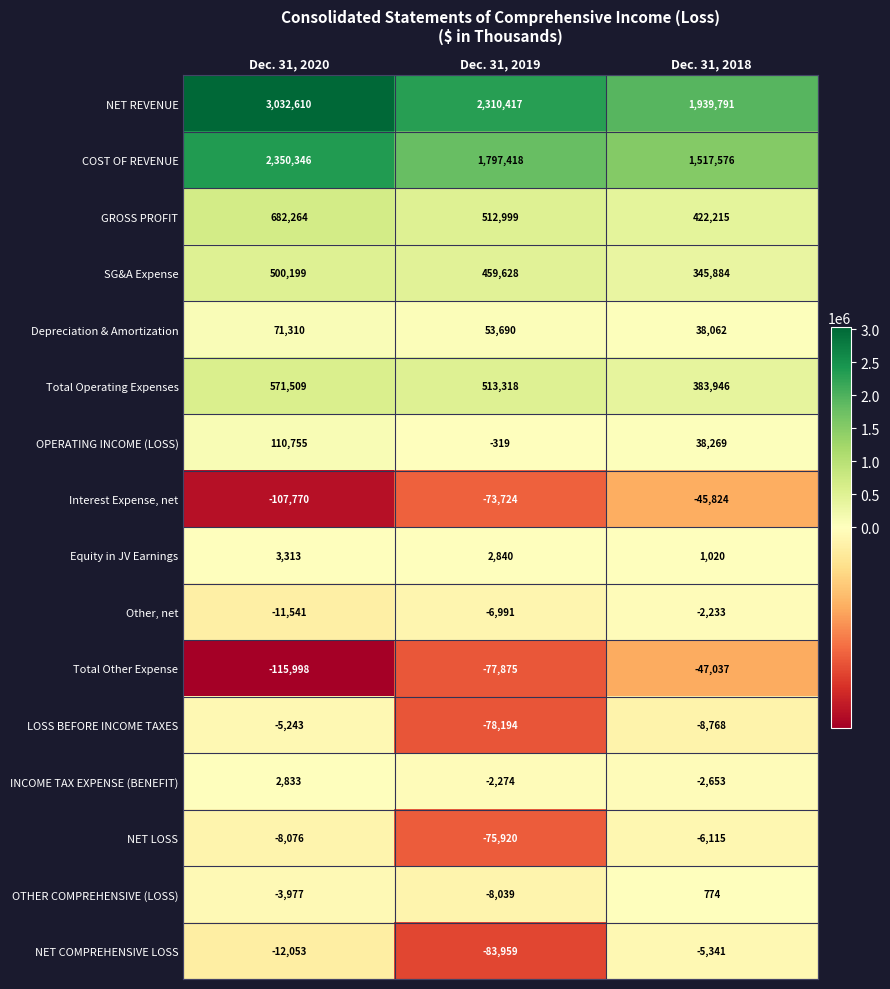

Which category has the highest value in the NET LOSS series?

Dec. 31, 2018